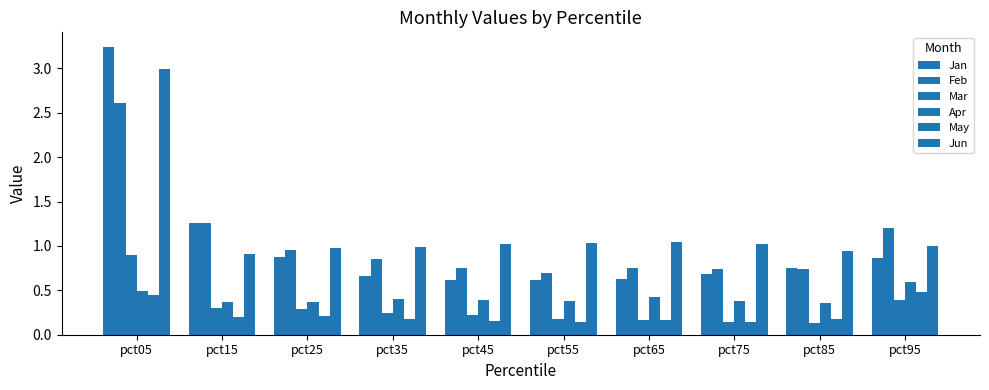

How many distinct data groups are displayed?

6